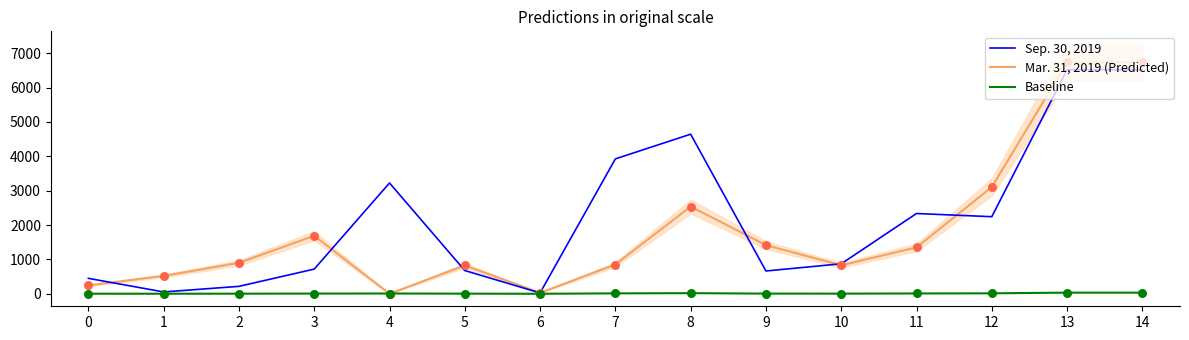

What is the total value across all series at 10?

1704.2